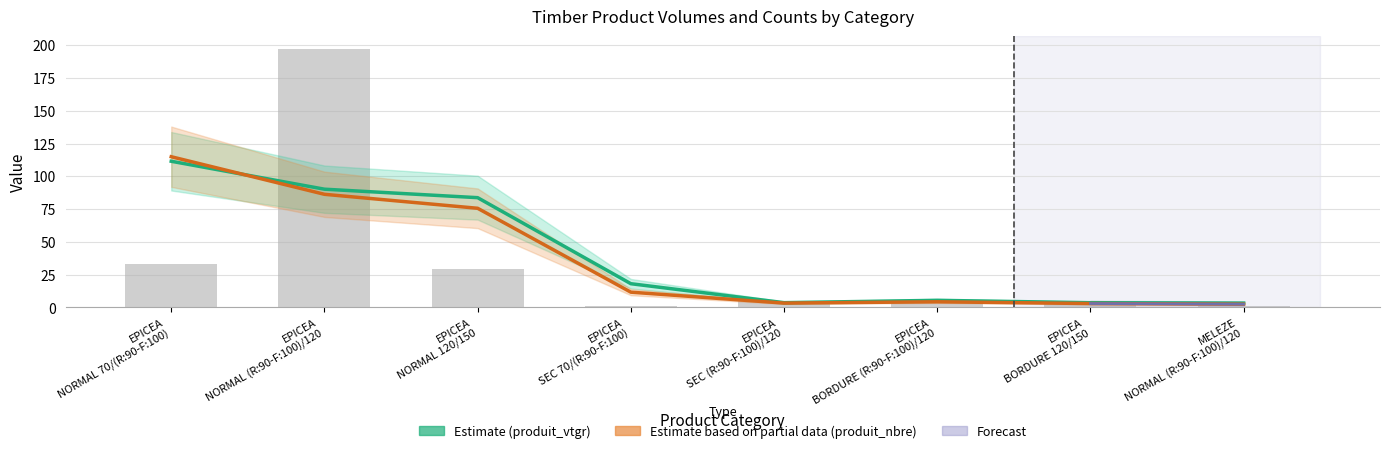

What position from the left is EPICEA BORDURE 120/150?

7